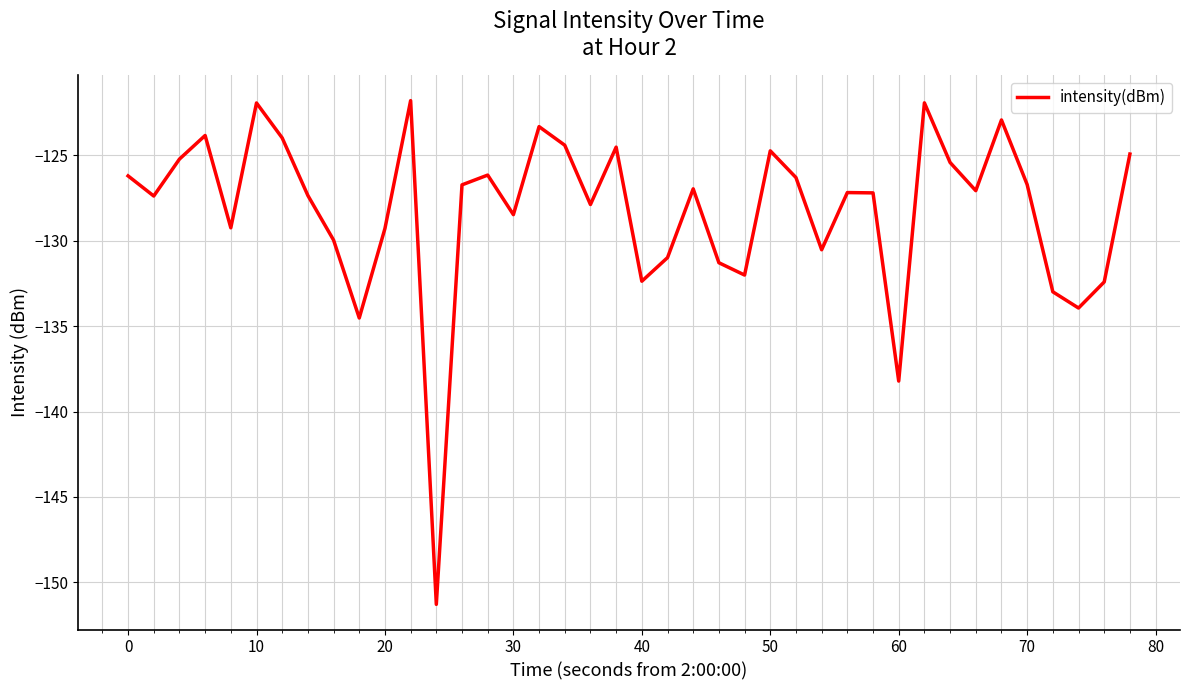

How many lines are shown in the chart?

1